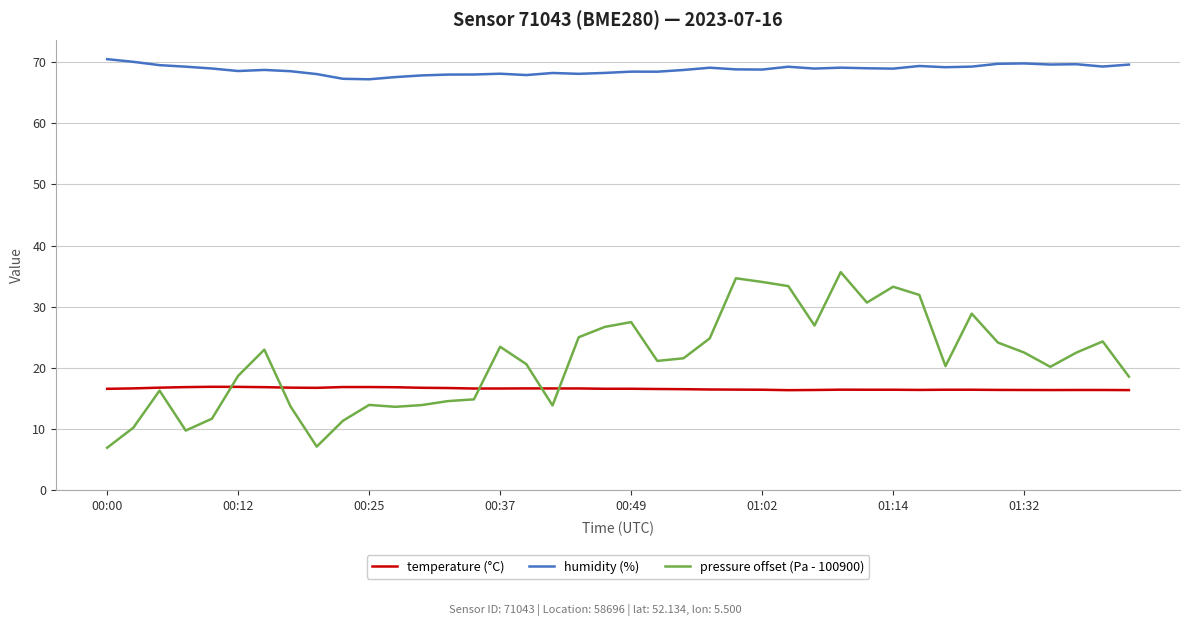

True or false: pressure offset (Pa - 100900) and humidity (%) intersect in this chart.

False